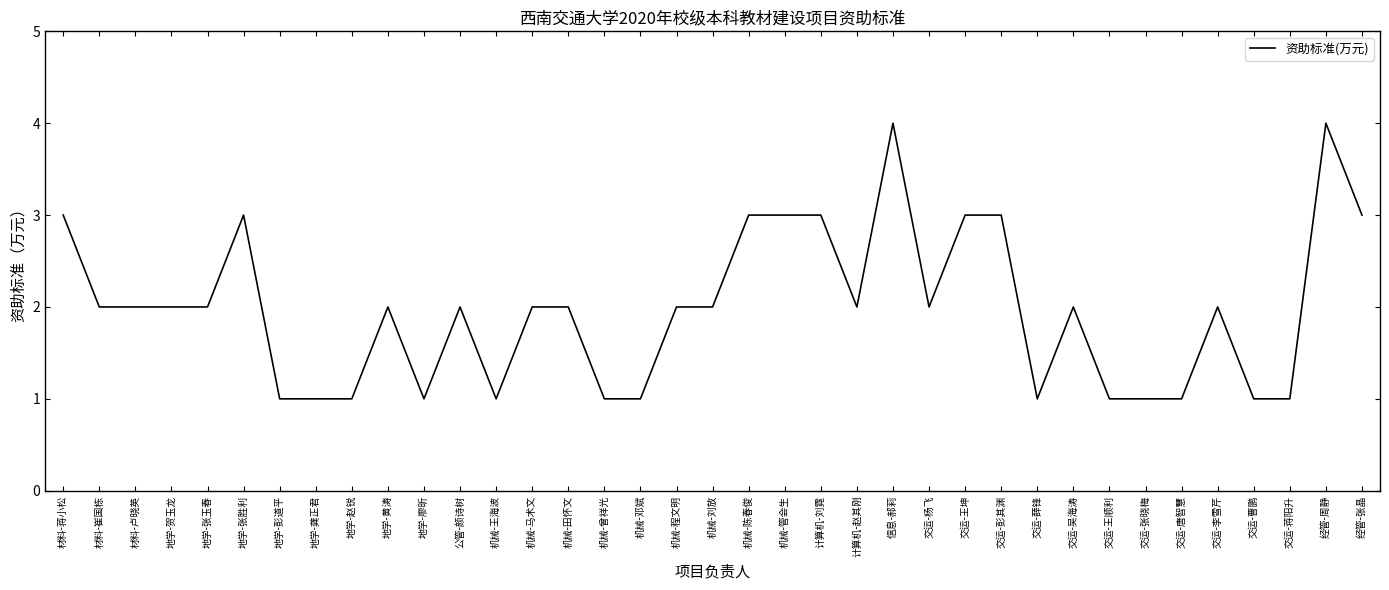

What is the maximum value shown in the chart?

4